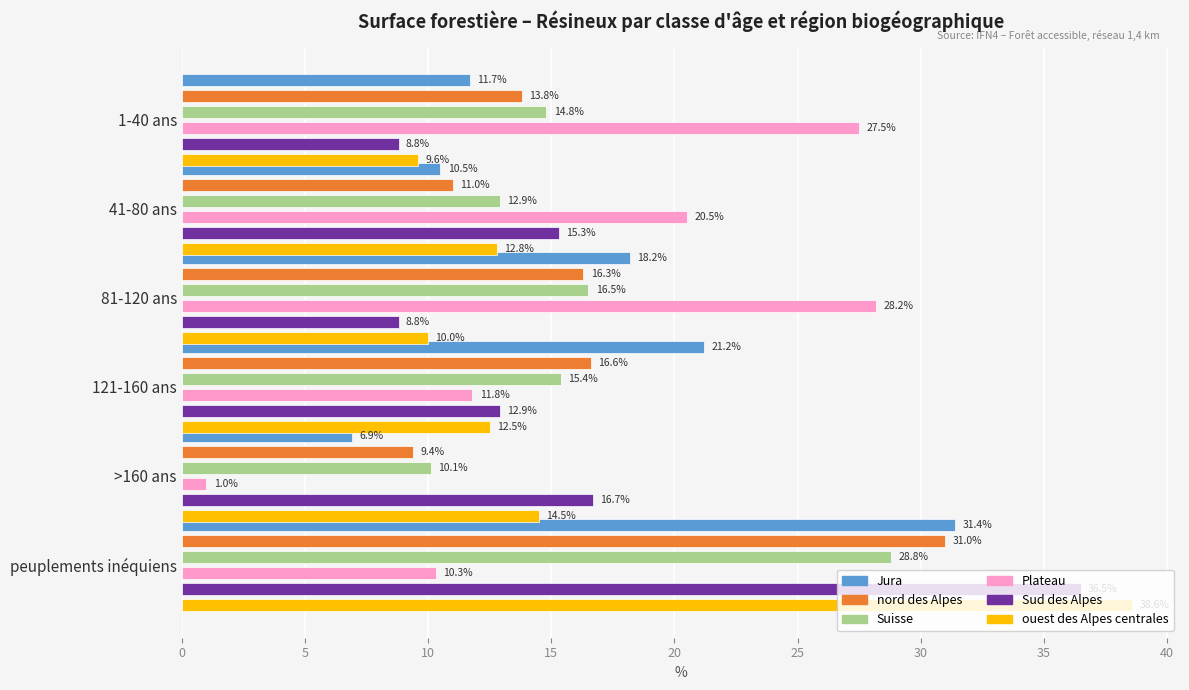

Which series has the widest spread of values?

ouest des Alpes centrales